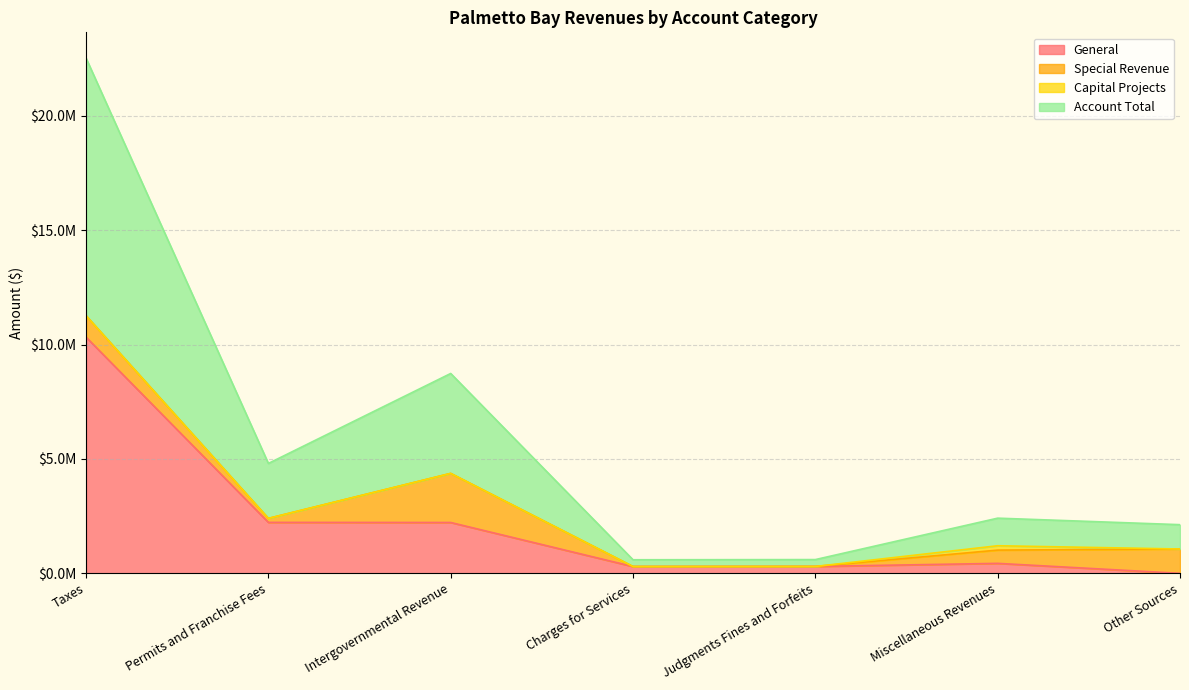

How many data points does each series have?

7